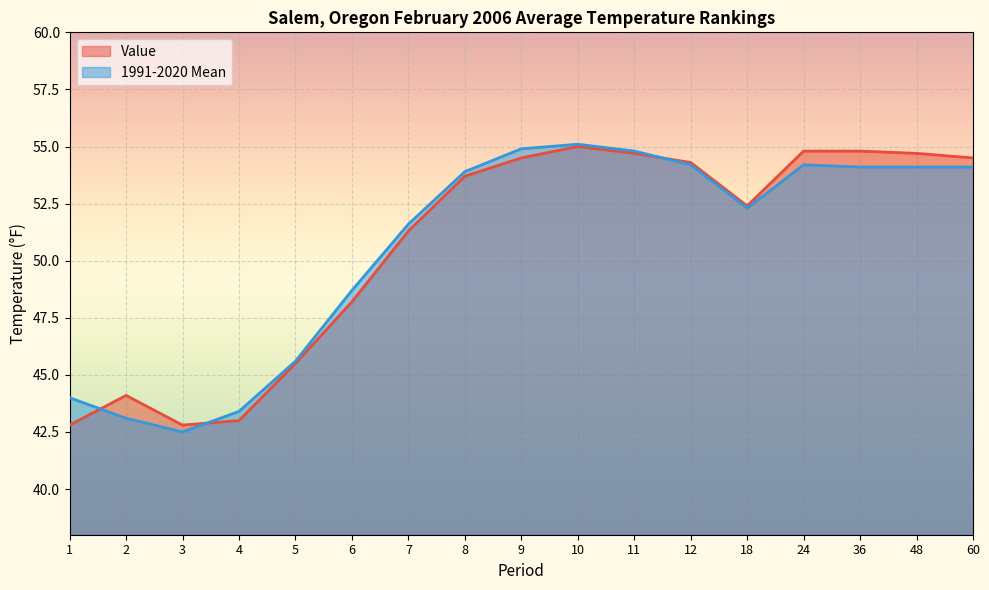

Read the Value value at 11.

54.7